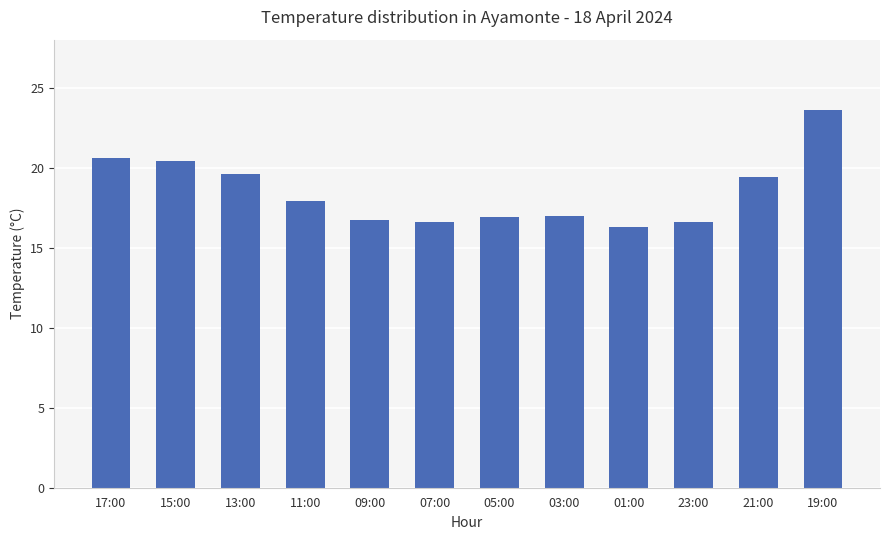

Is it true that the value at 21:00 is 19.4?

True